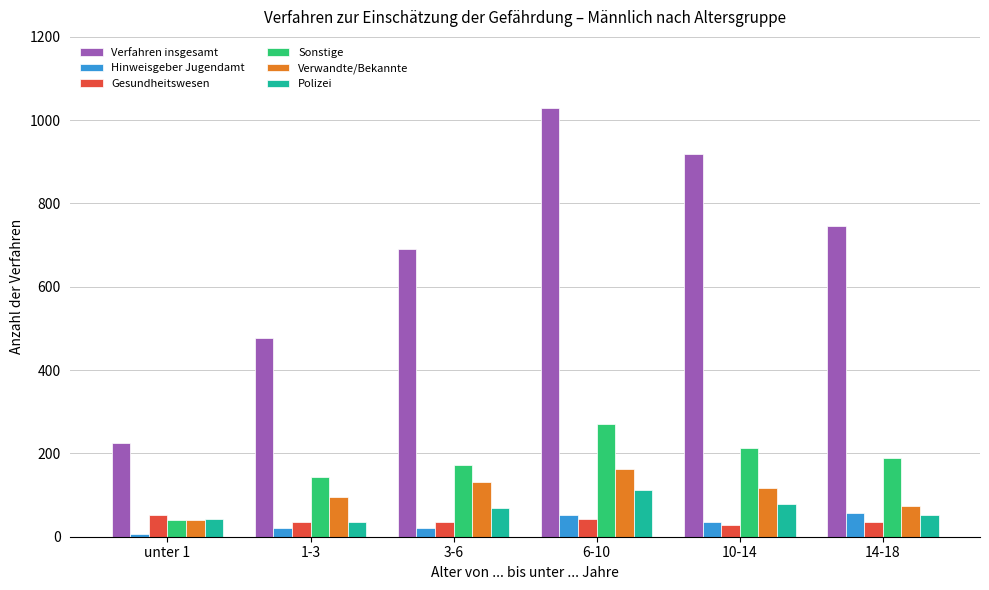

What is the greatest value displayed?

1029